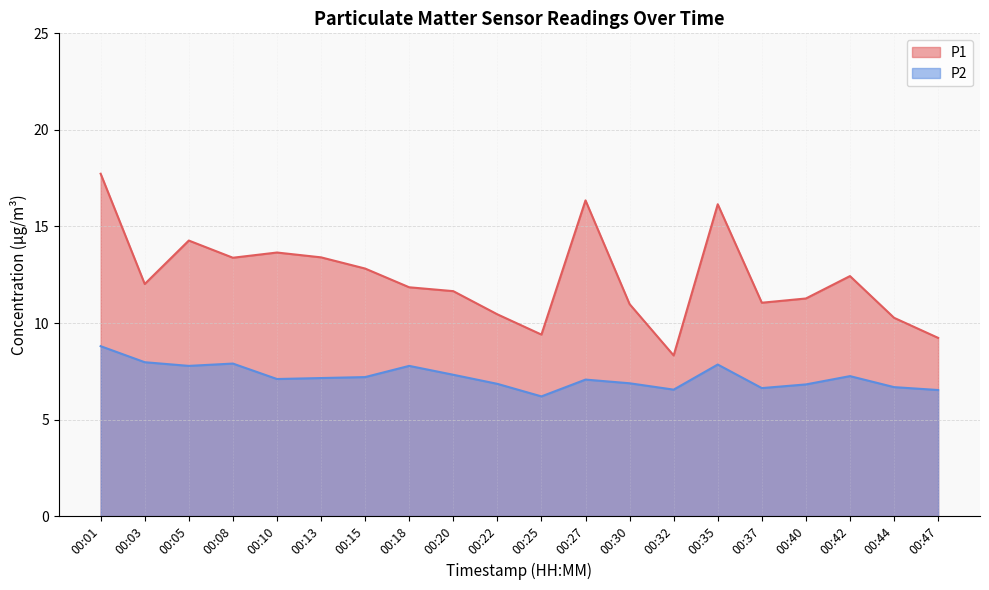

What is the difference between the P1 values at 00:37 and 00:32?

2.7